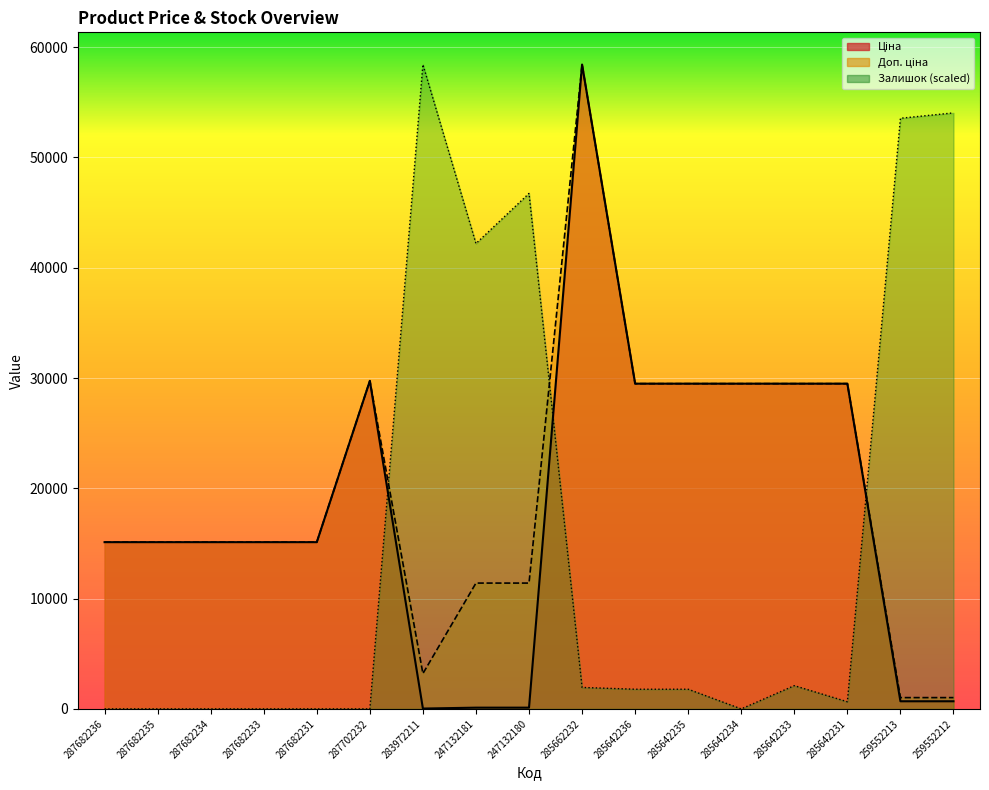

How many lines are shown in the chart?

3